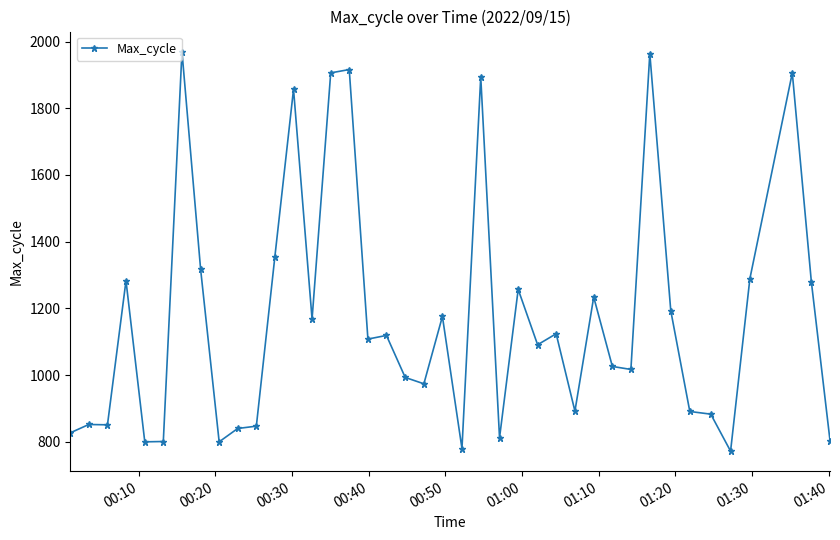

What is the value of the 22nd point from the left?

780